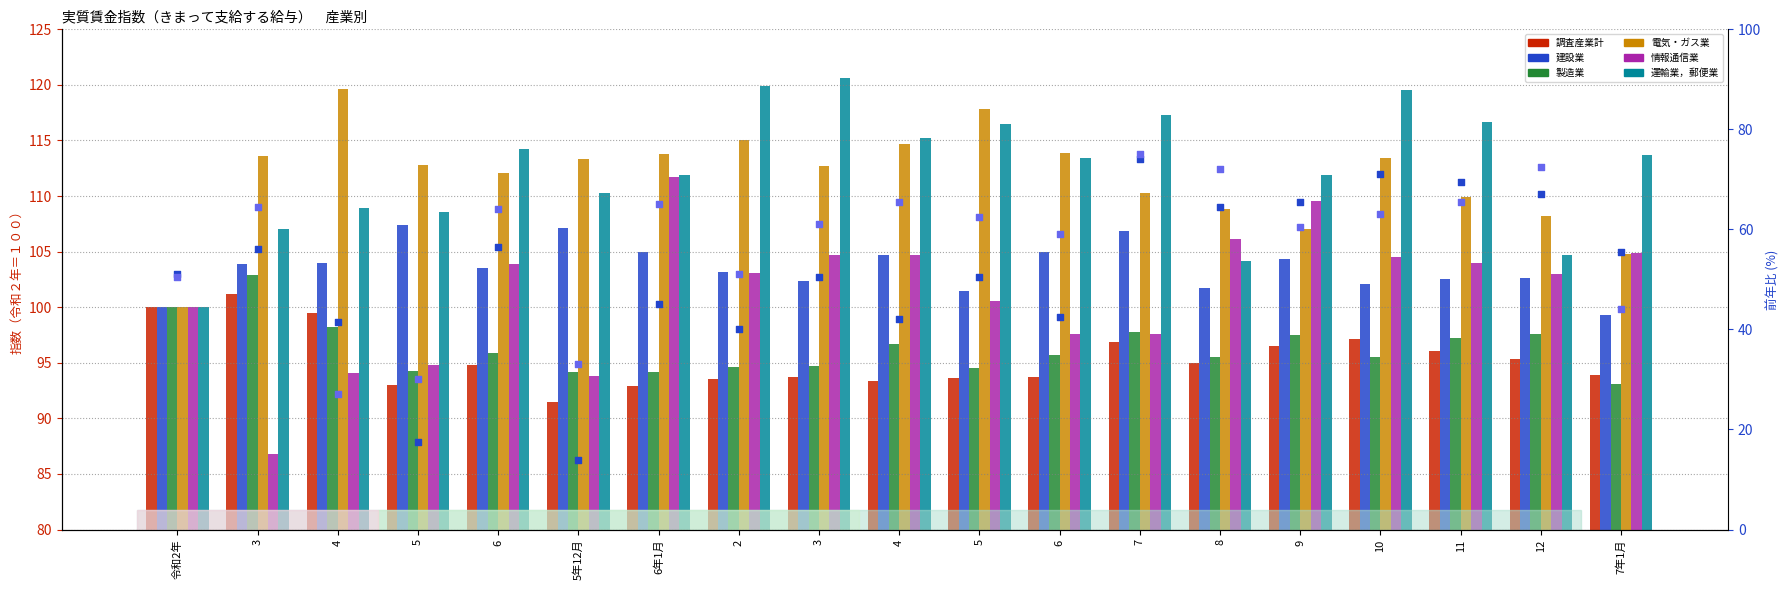

Which series has the largest total across all categories?

運輸業，郵便業